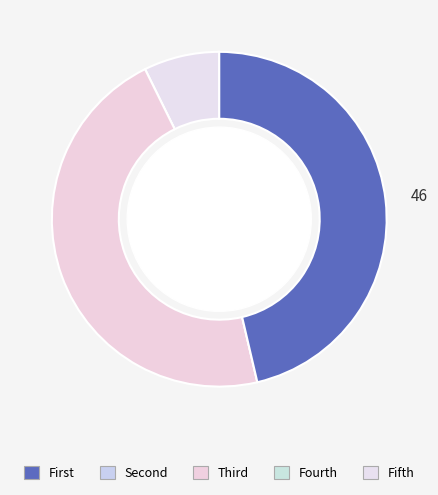

Does any single category account for the majority?

No